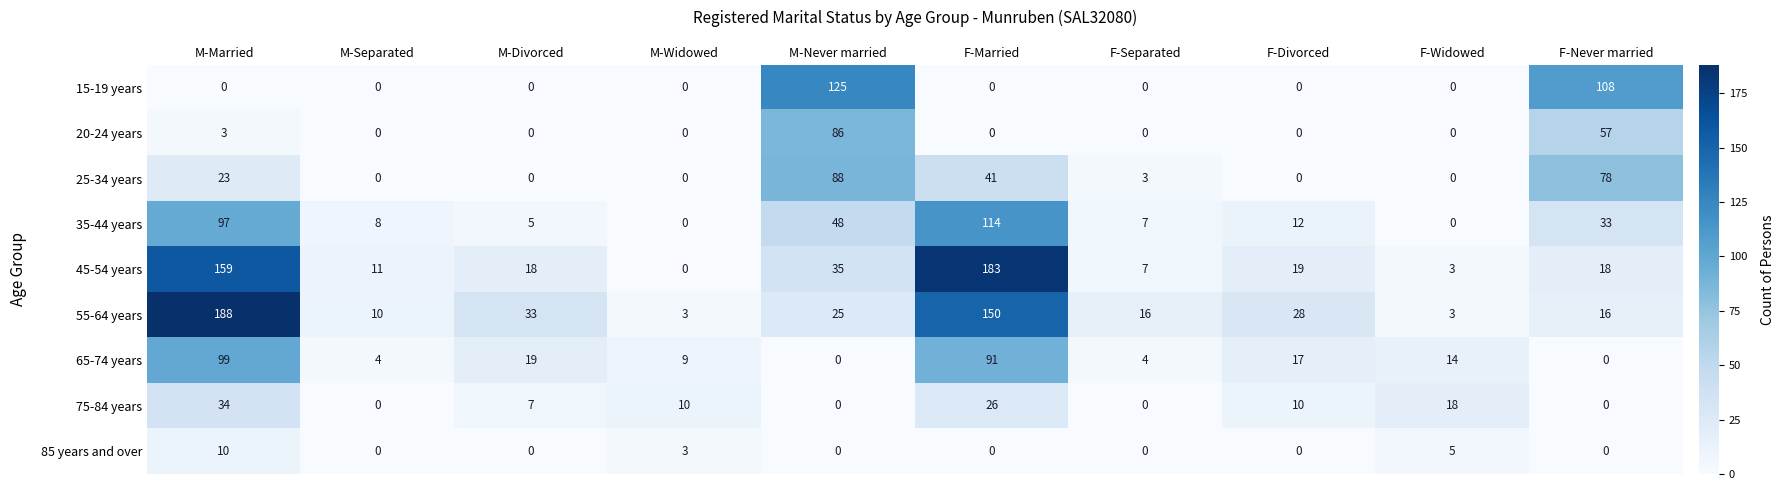

At which category is the sum across all series the highest?

M-Married